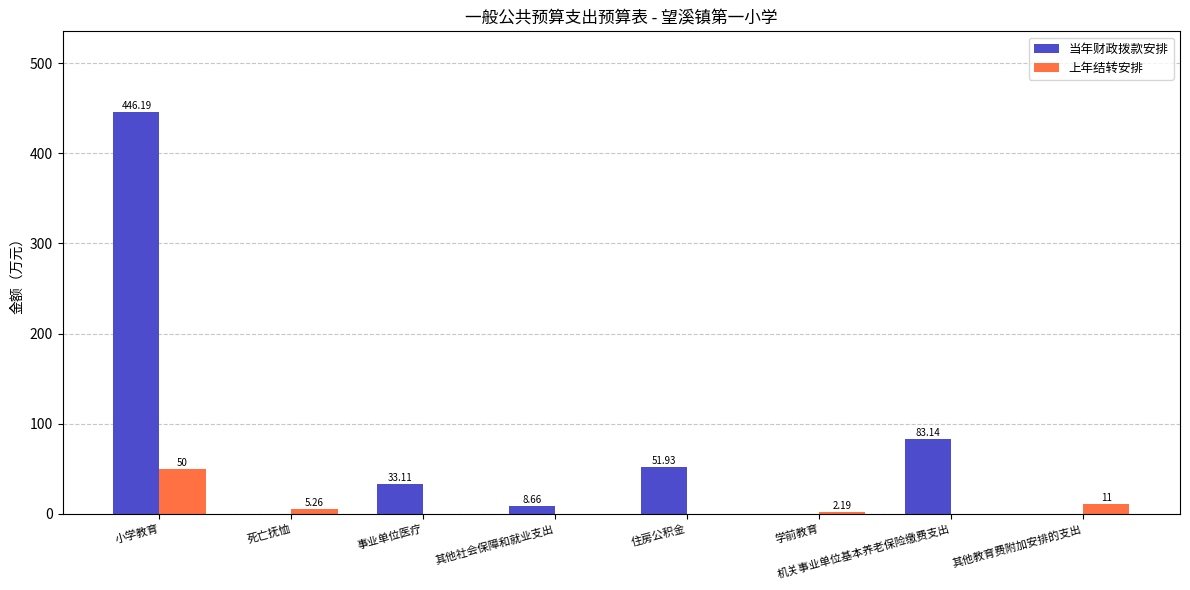

At which category is the sum across all series the highest?

小学教育